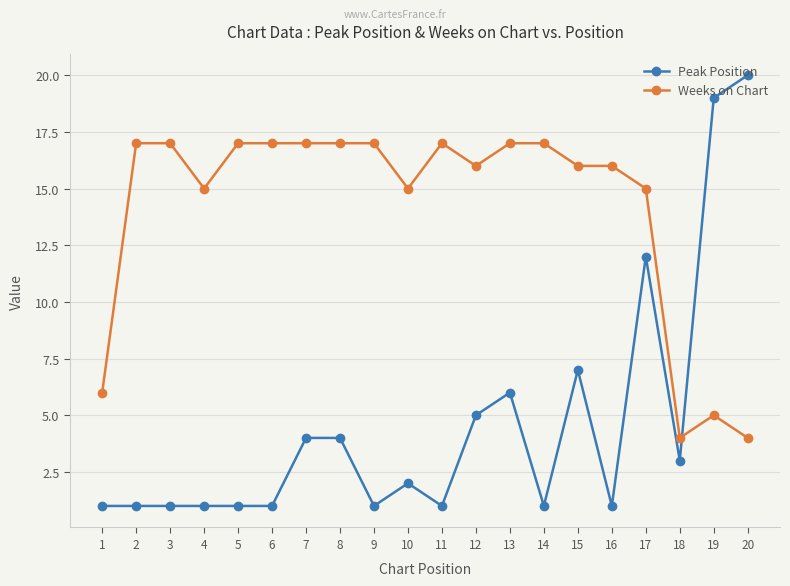

Which label corresponds to the largest value in the chart?

20